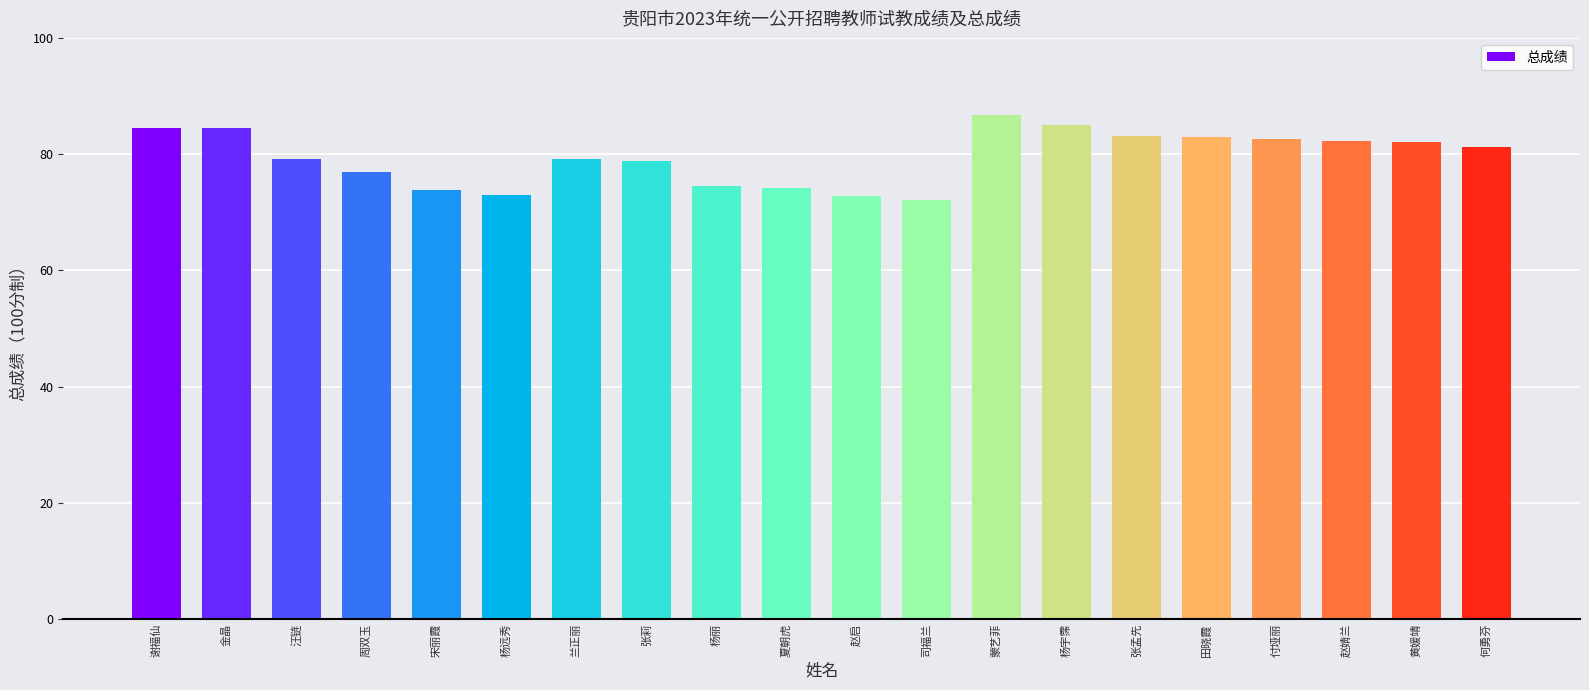

At which category does the chart reach its peak across all series?

蒙艺菲